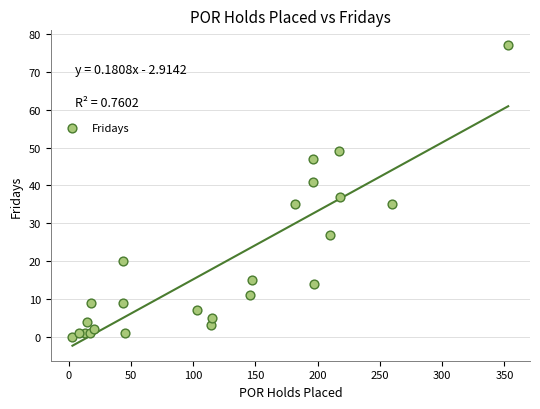

What Y value in the scatter plot is closest to 38?

37